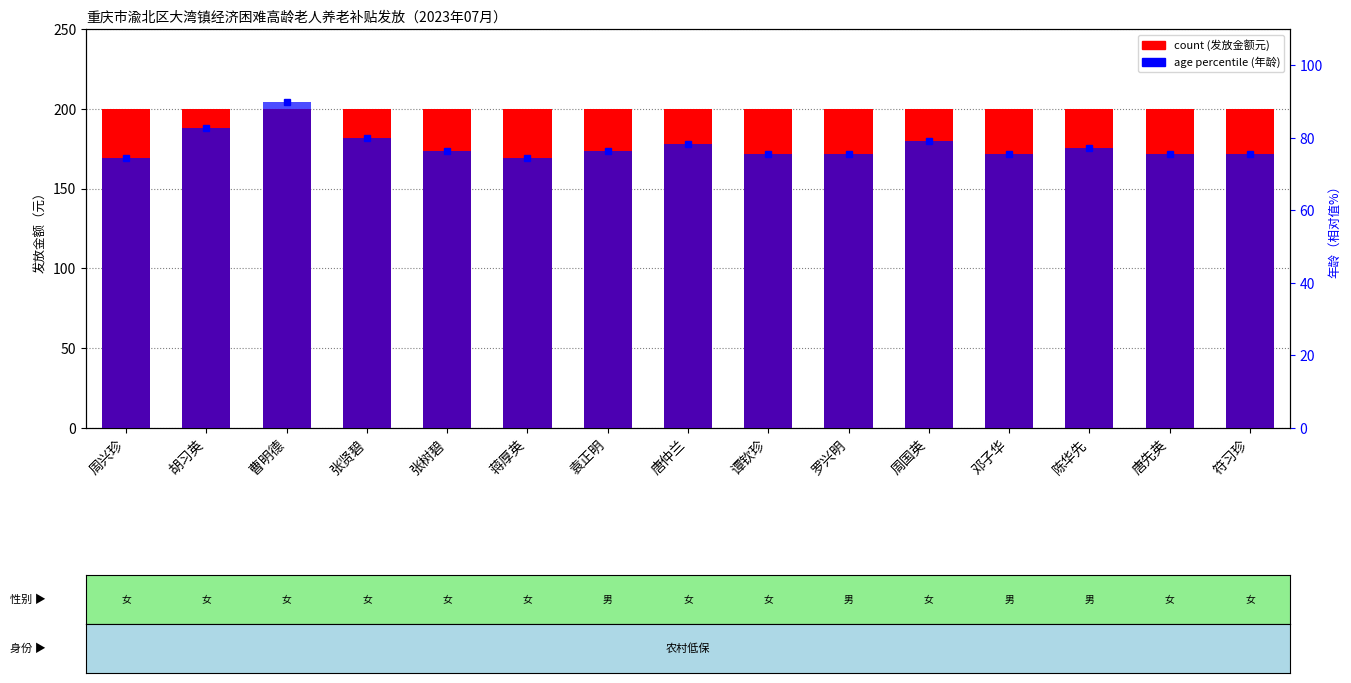

Reading left to right, list all the values displayed in this chart.

count: 200.0	200.0	200.0	200.0	200.0	200.0	200.0	200.0	200.0	200.0	200.0	200.0	200.0	200.0	200.0
age (percentile): 74.5	82.7	90.0	80.0	76.4	74.5	76.4	78.2	75.5	75.5	79.1	75.5	77.3	75.5	75.5